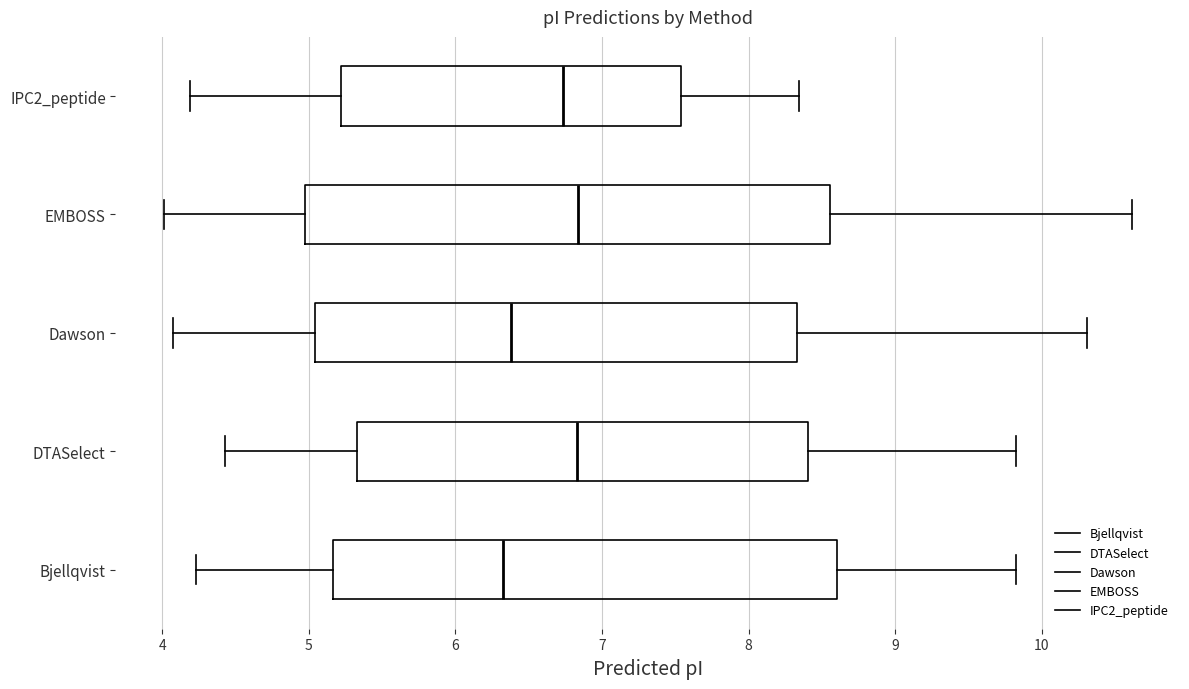

Which box is the widest, from its left edge to its right edge?

EMBOSS